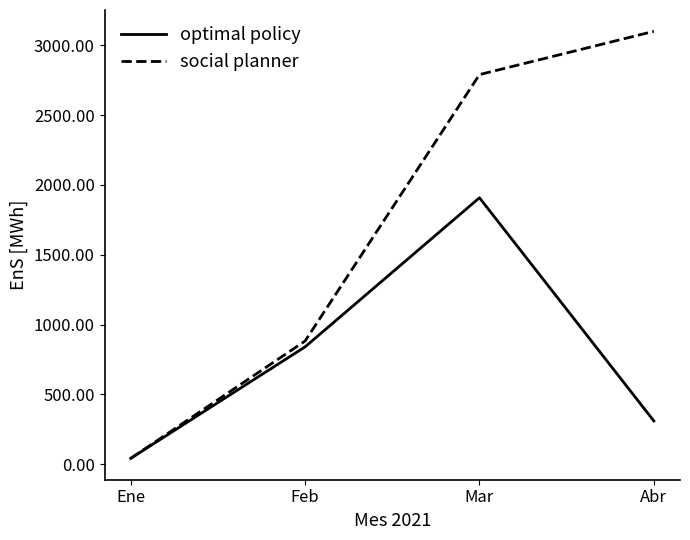

Is it true that social planner equals 882.1 at Feb?

True